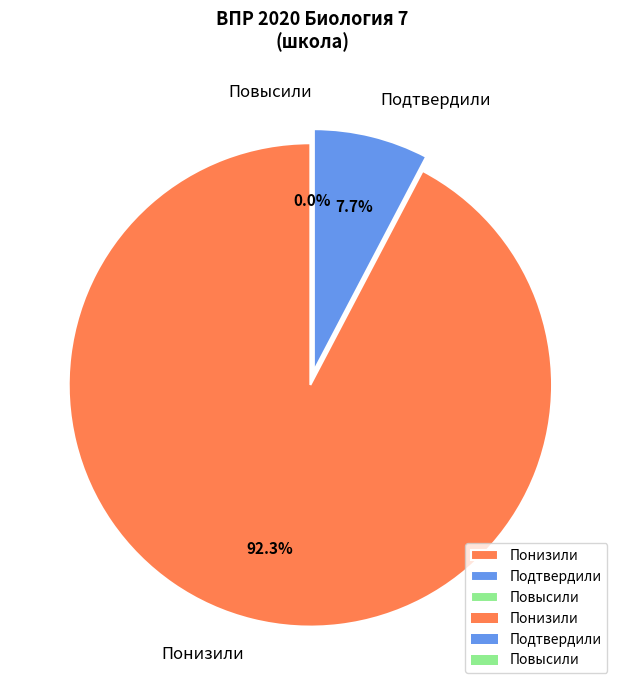

Which category has the biggest portion of the pie?

Понизили